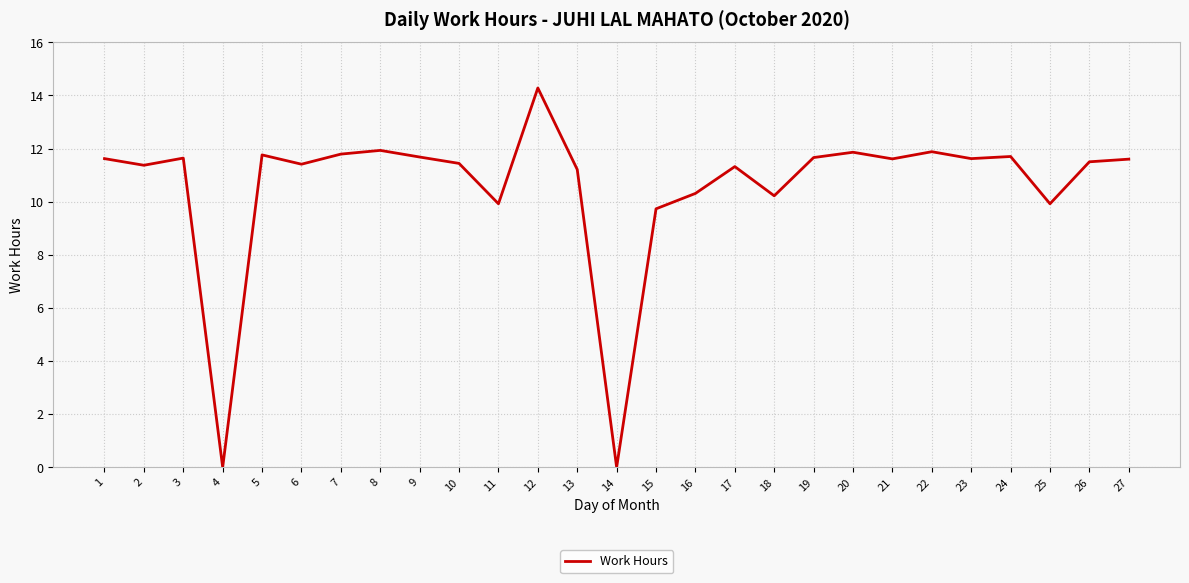

Is it true that the value at 11 is 9.9?

True